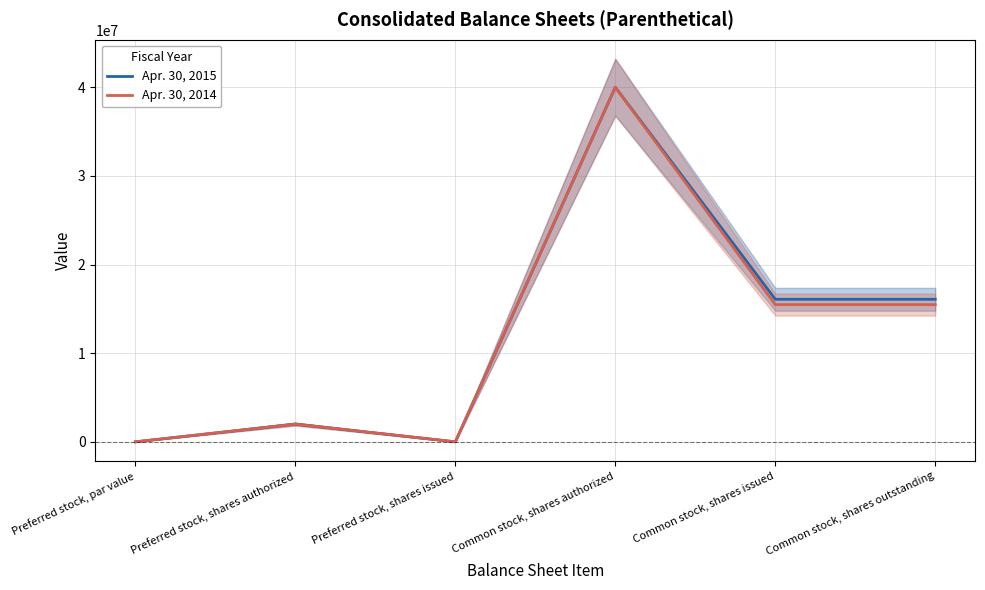

Rank the categories by Apr. 30, 2015 value from lowest to highest.

Preferred stock, shares issued, Preferred stock, par value, Preferred stock, shares authorized, Common stock, shares issued, Common stock, shares outstanding, Common stock, shares authorized